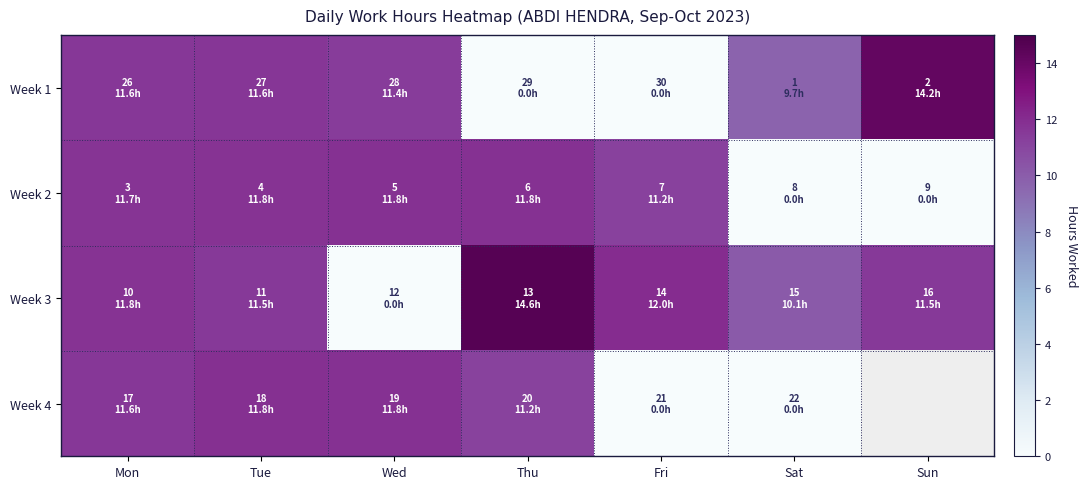

What is the maximum value shown in the chart?

14.6